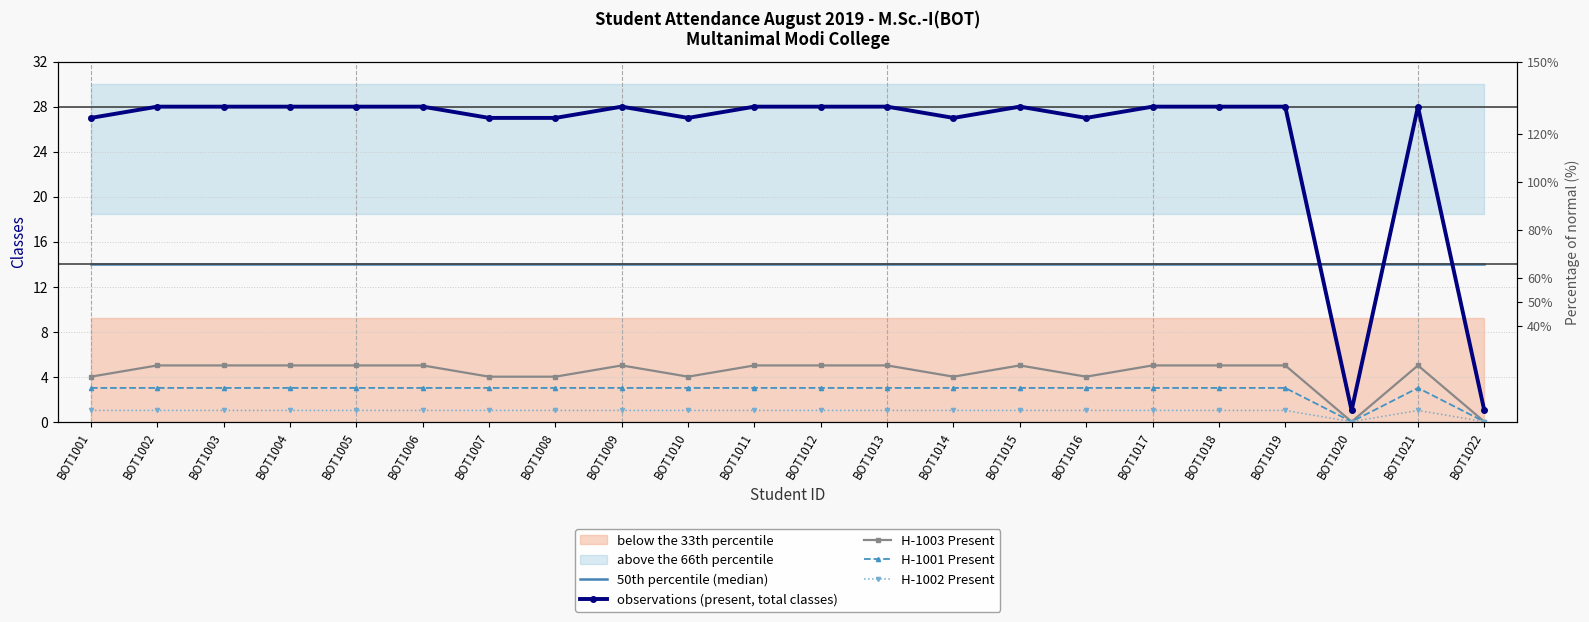

Is it true that 50th percentile (median) equals 9 at BOT1022?

False